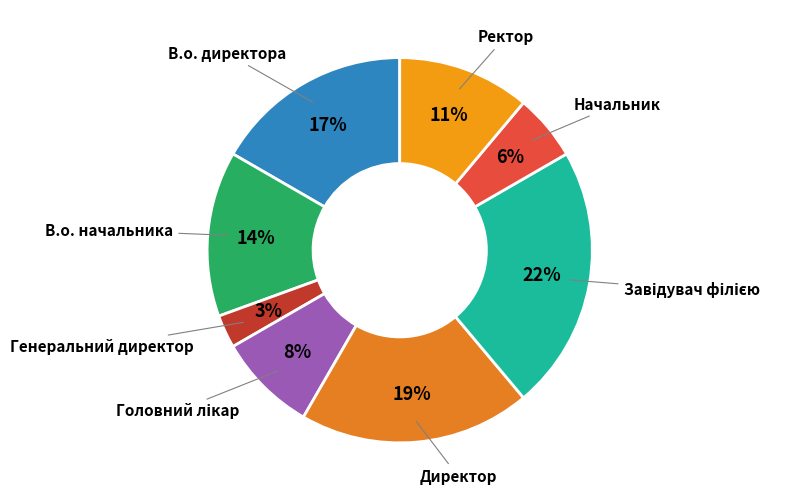

How many slices are in this pie chart?

8